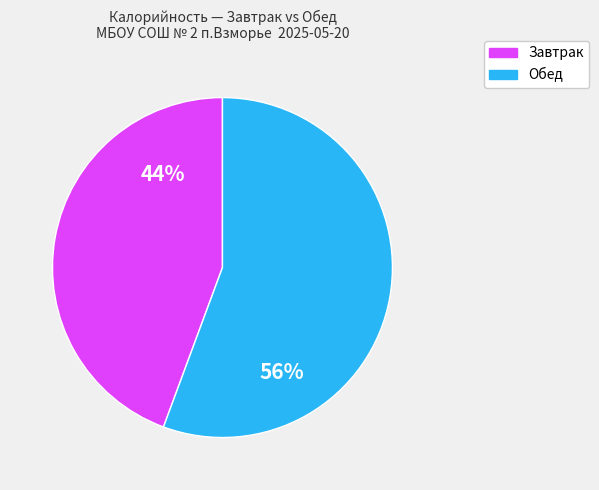

Count the number of slices in the pie.

2